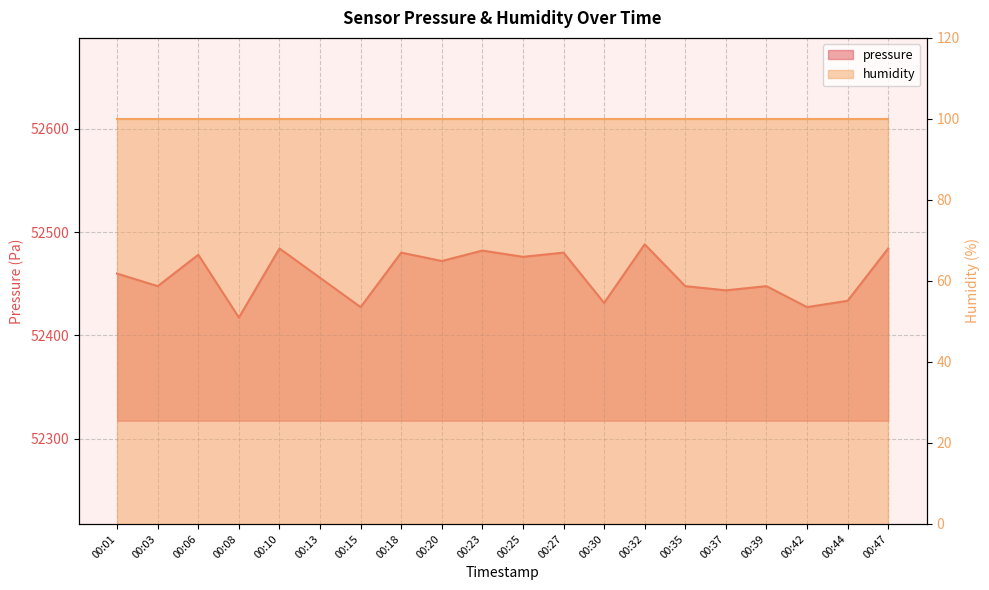

At which label does the data first exceed 52459?

00:01